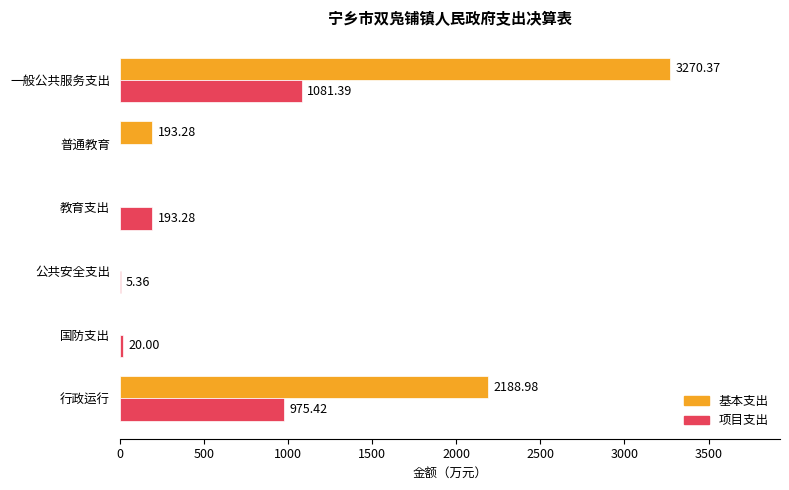

Which series changed the most between 行政运行 and 公共安全支出?

基本支出